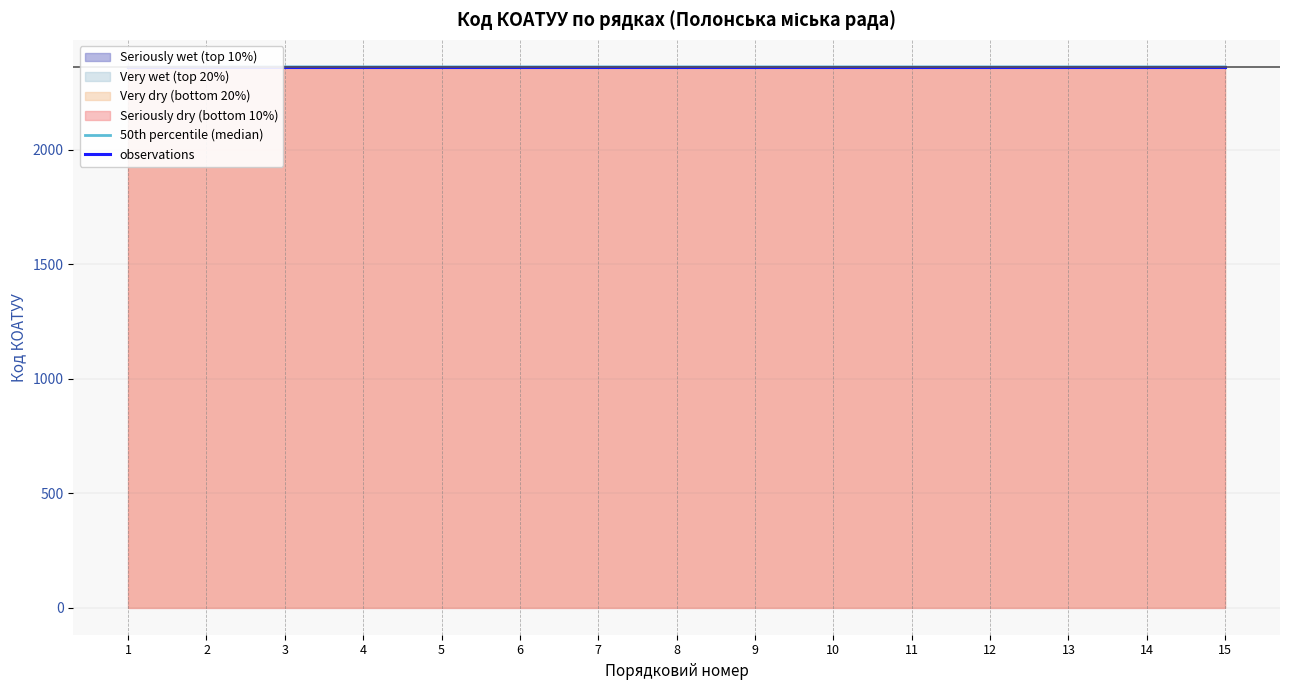

At which label does observations reach its peak?

15